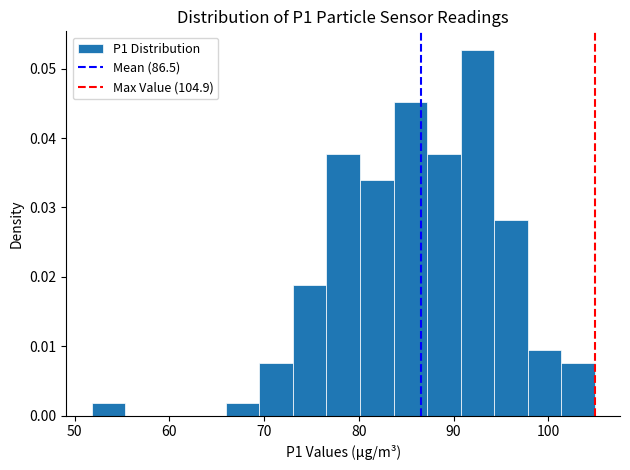

Around what value on the x-axis is the tallest bar? Give the approximate position of its centre, as read against the axis.

93